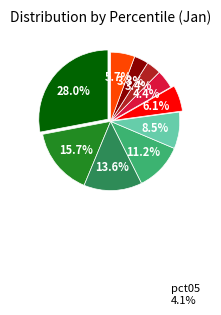

Is there a majority slice in this chart?

No